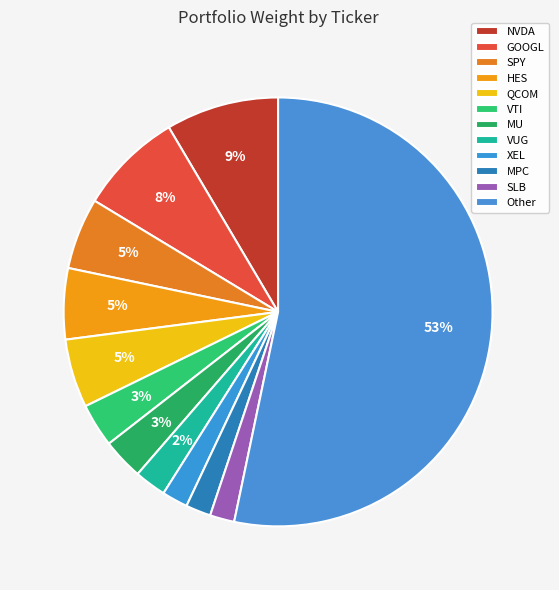

What is the majority slice?

Other